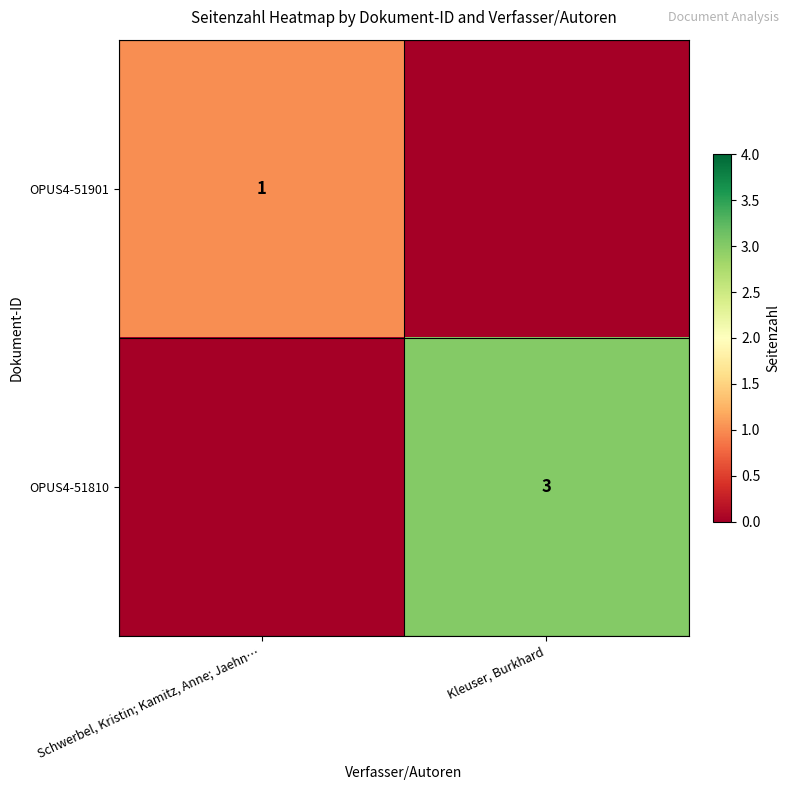

At which category is the sum across all series the highest?

Kleuser, Burkhard